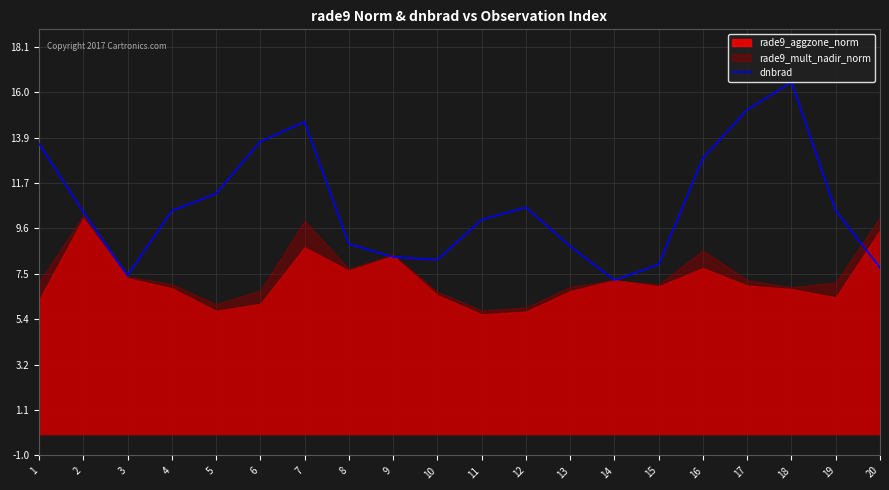

What is the sum of all values?

214.0